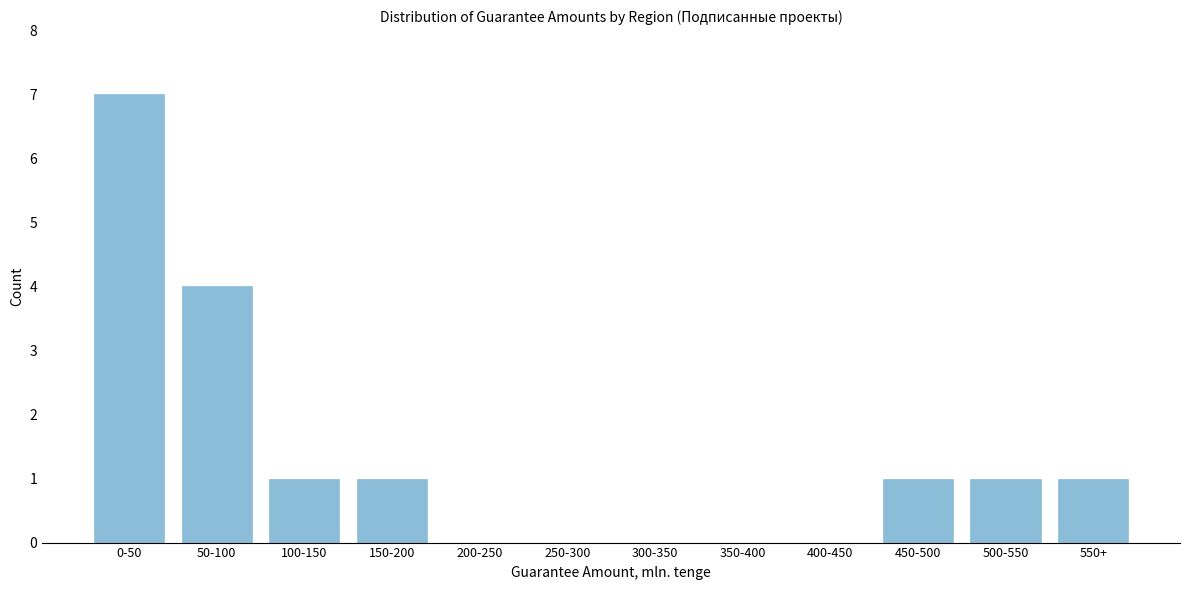

Reading left to right, transcribe all the data shown in this chart.

0-50=7	50-100=4	100-150=1	150-200=1	200-250=0	250-300=0	300-350=0	350-400=0	400-450=0	450-500=1	500-550=1	550+=1